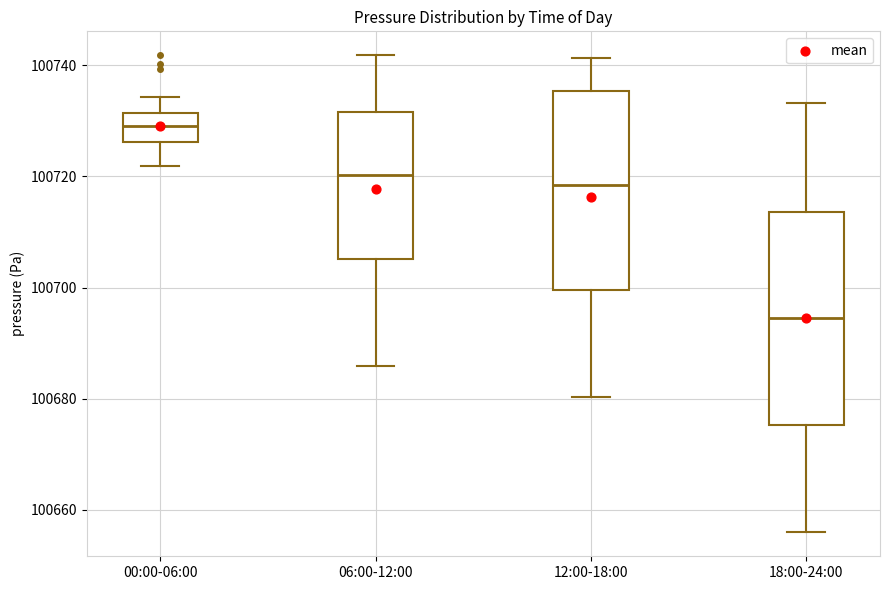

Which box's median line is the highest?

00:00-06:00